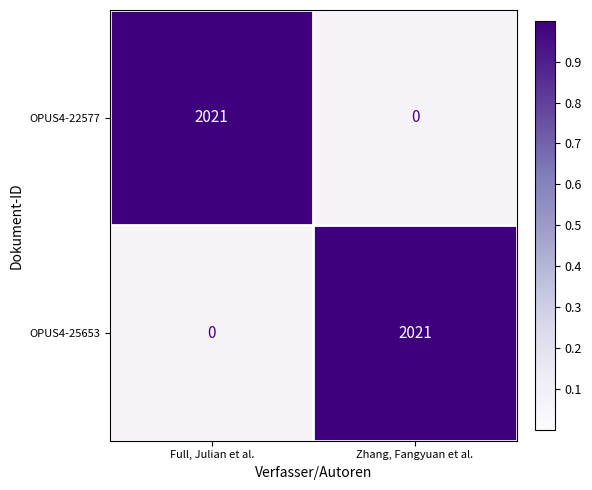

Is the value of OPUS4-25653 at Full, Julian et al. greater than the value of OPUS4-22577 at Full, Julian et al.?

No